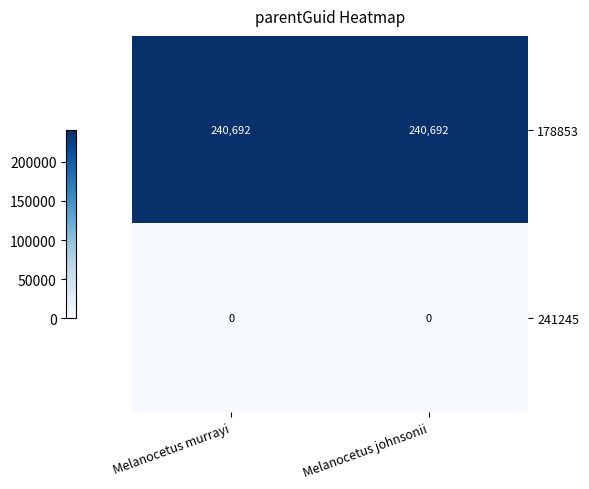

Reading left to right, extract all data points from this chart.

178853: 240692	240692
241245: 0	0